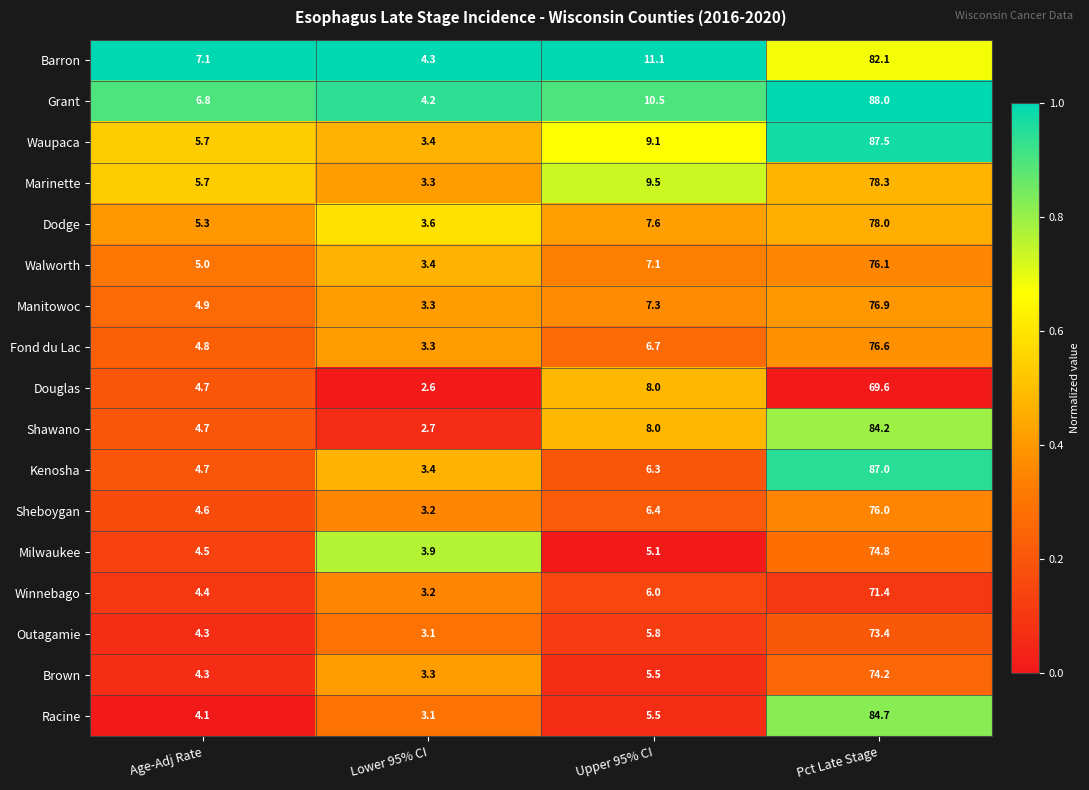

The value of Brown at Upper 95% CI is 5.5. True or false?

True